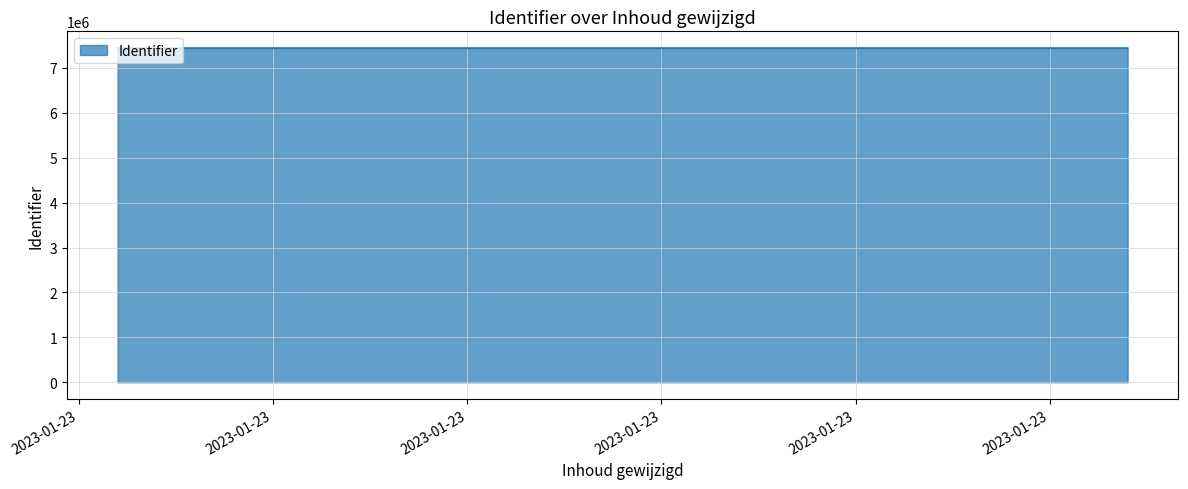

Between 2023-01-23 08:54:02 and 2023-01-23 08:54:02, which is larger?

2023-01-23 08:54:02